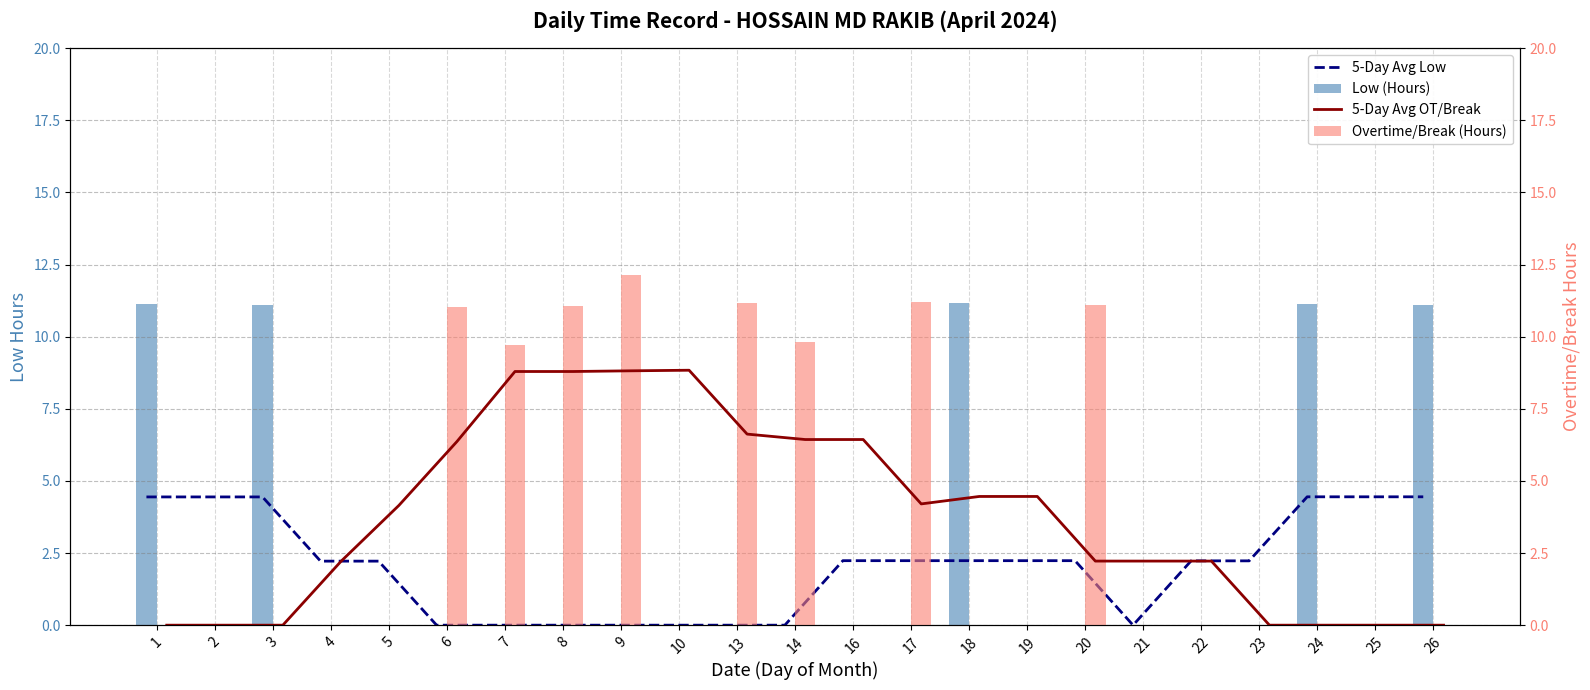

What is the sum of all 5-Day Avg Low values?

46.8